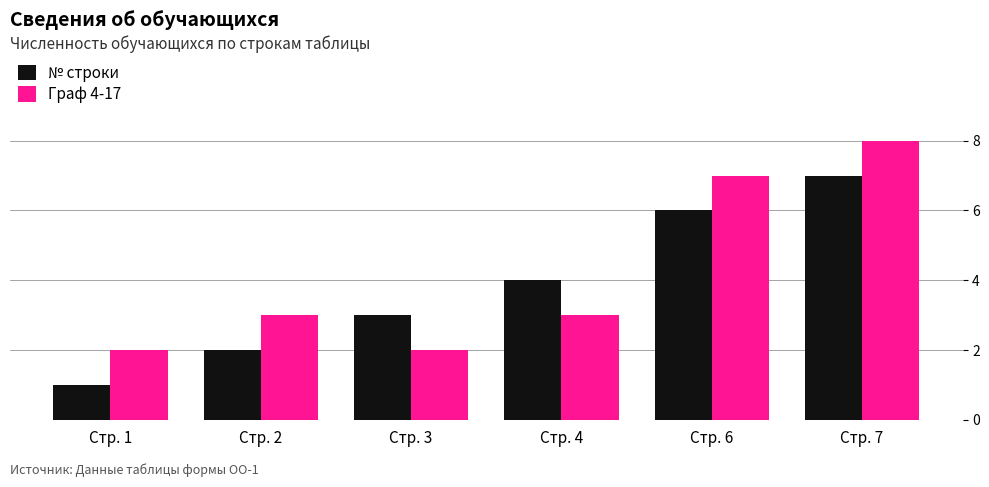

What is the average value of the Граф 4-17 series?

4